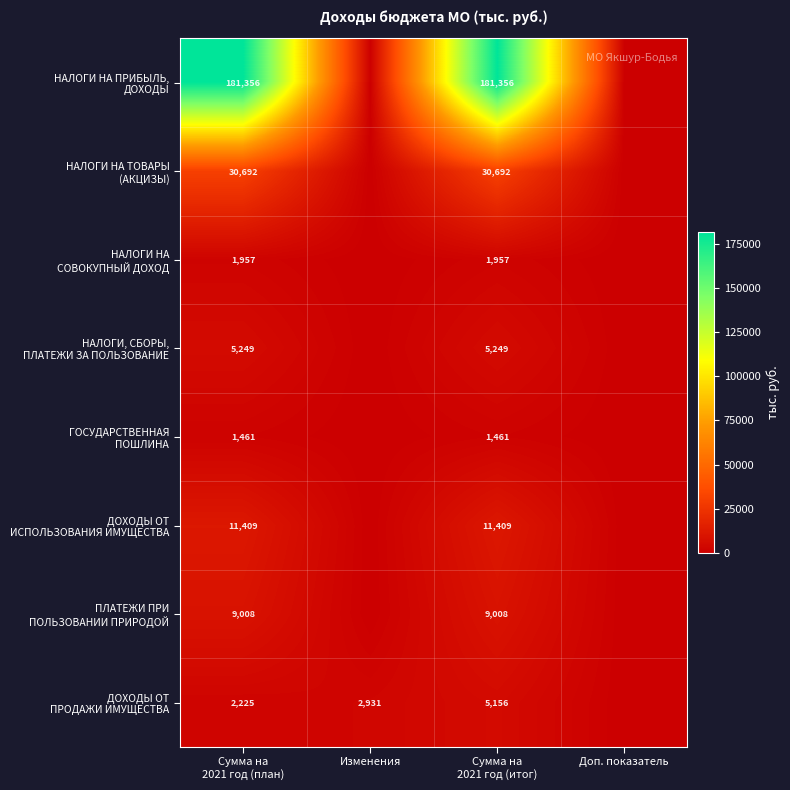

Which has a higher value, Изменения or Сумма на
2021 год (итог)?

Сумма на
2021 год (итог)